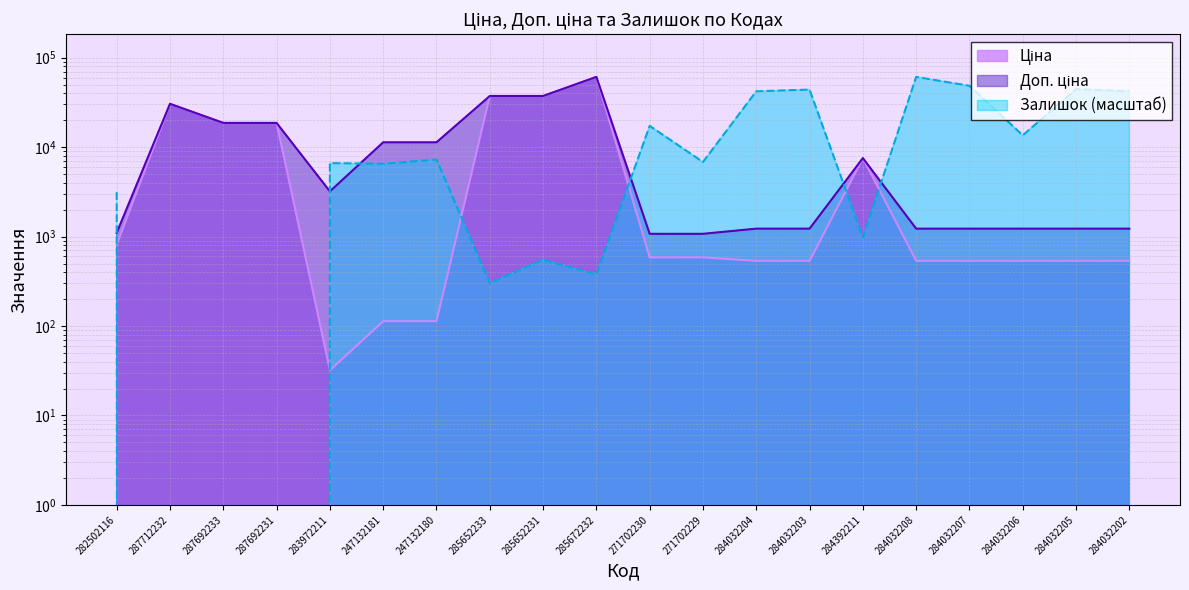

At how many categories does at least one series exceed 59659?

2